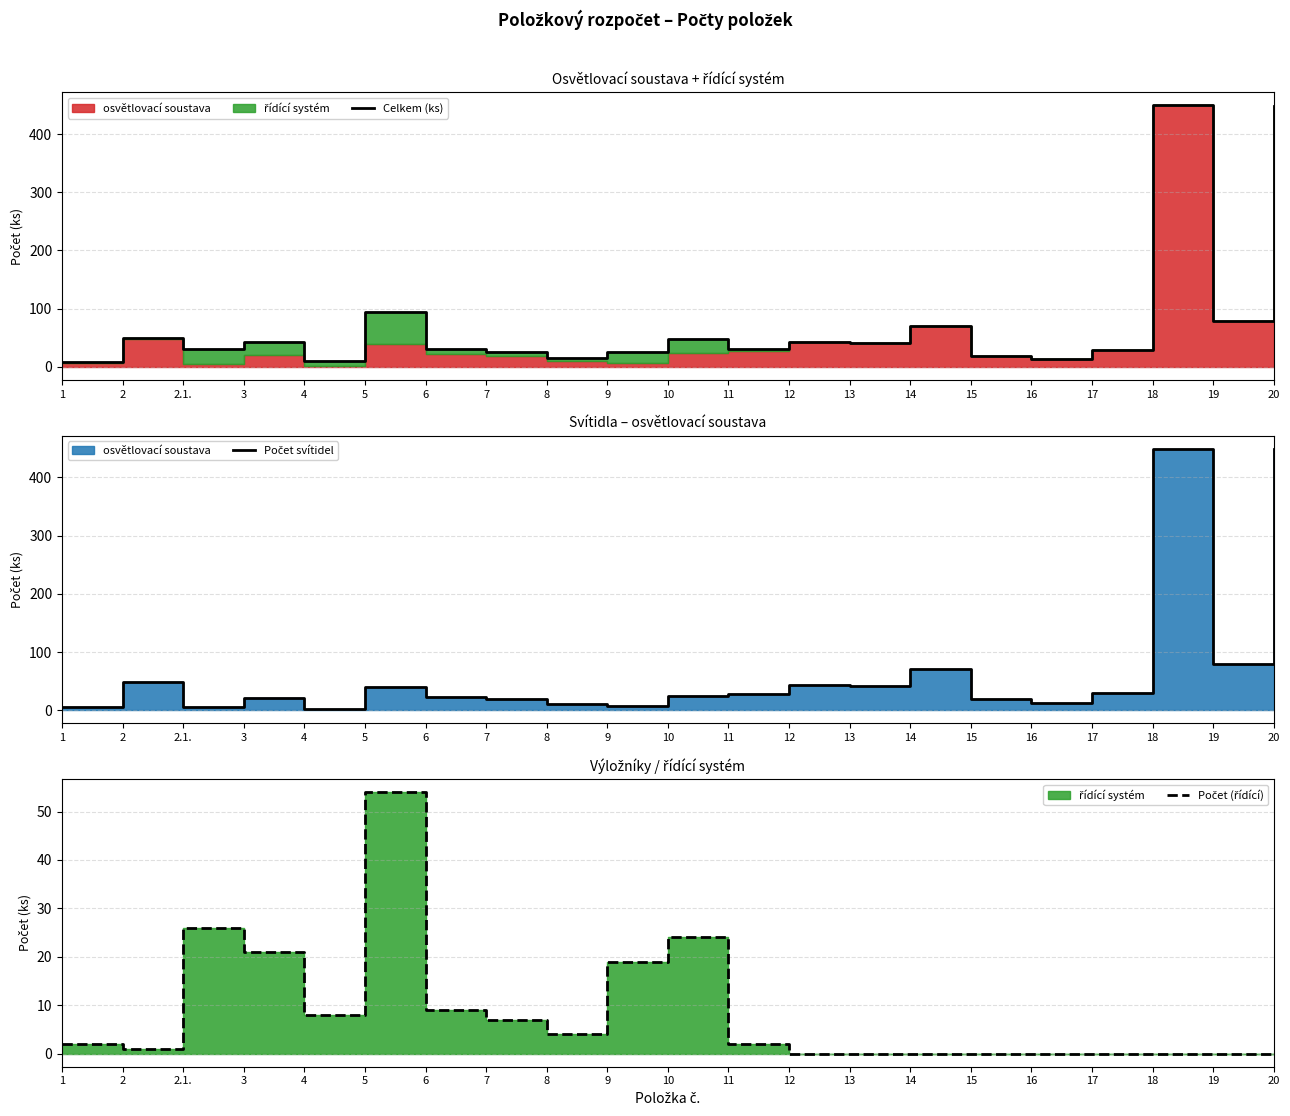

In Celkem (ks), how many points are lower than both neighbors (excluding endpoints)?

7